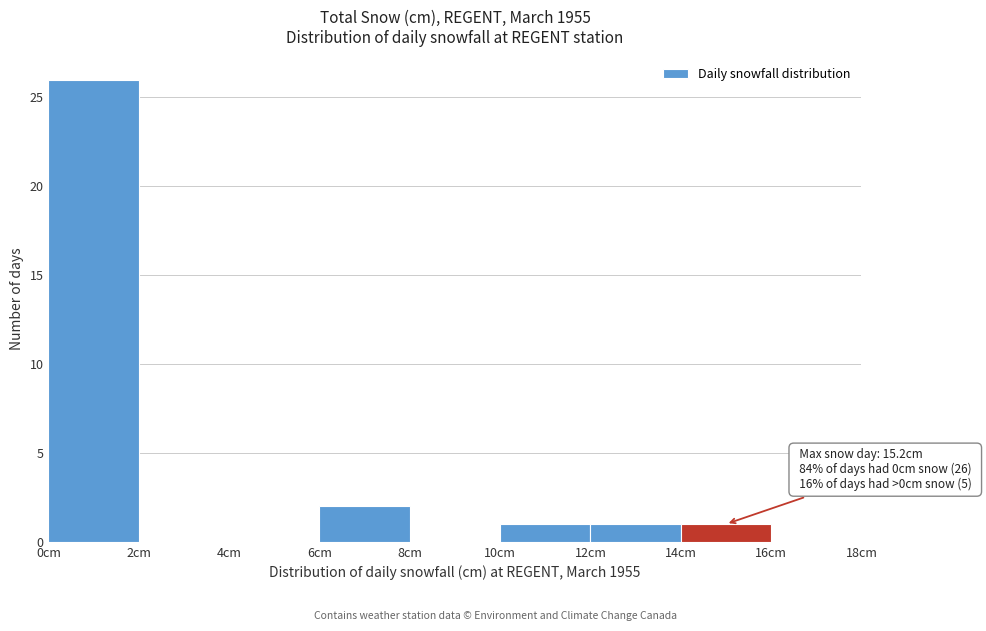

Which range on the x-axis has the tallest bar?

0 to 2